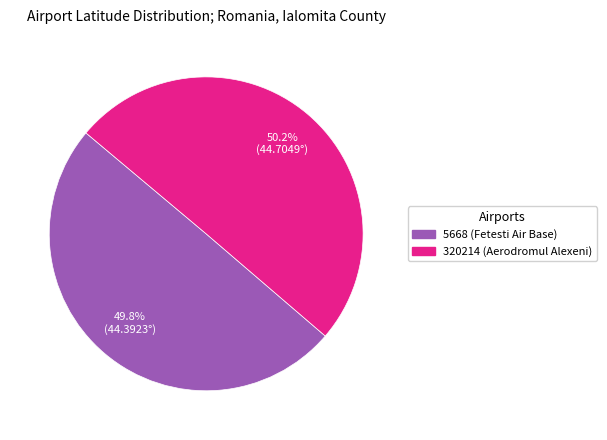

True or false: 320214 (Aerodromul Alexeni) accounts for 58% of the total.

False